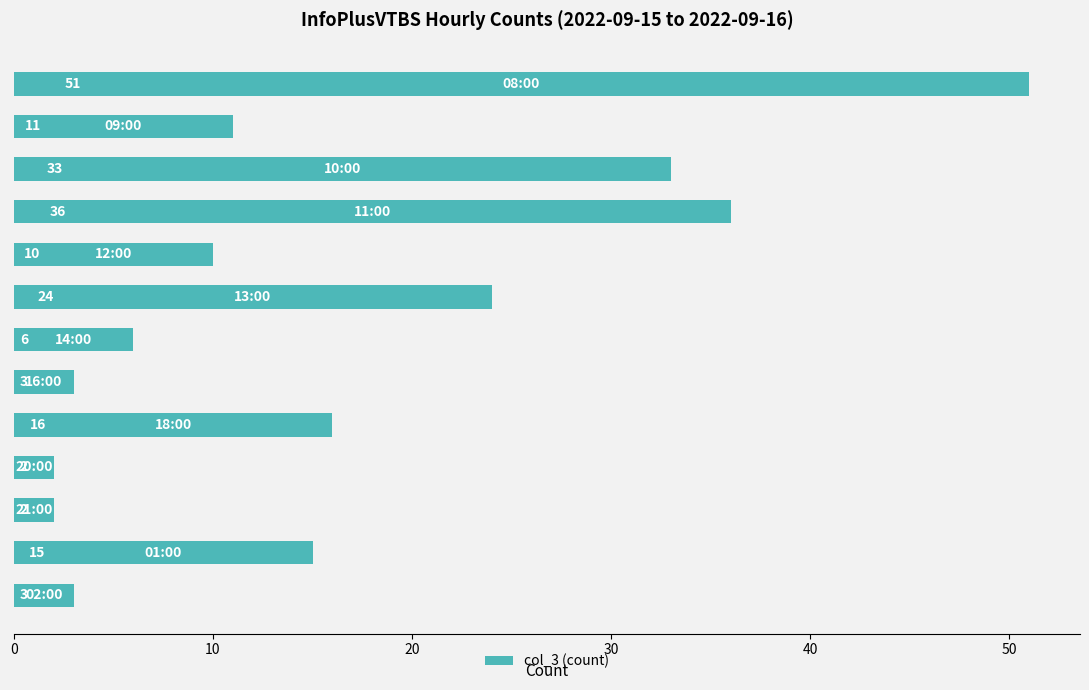

What is the greatest value displayed?

51